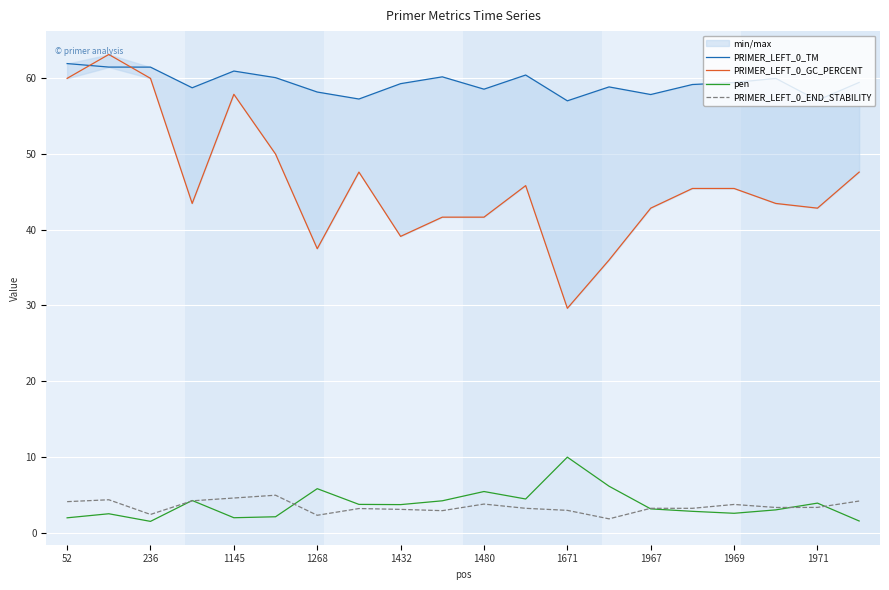

What is the average value of the PRIMER_LEFT_0_END_STABILITY series?

3.4